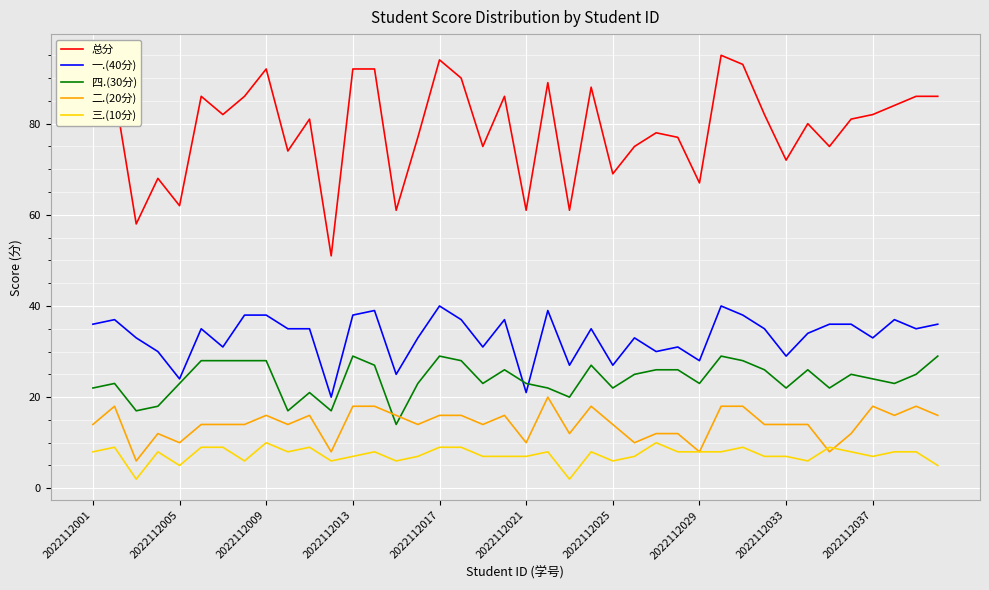

What is the greatest value displayed?

95